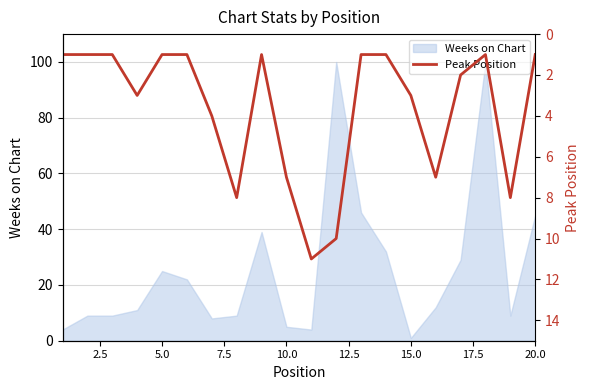

What is the difference between the maximum and second lowest values?

10